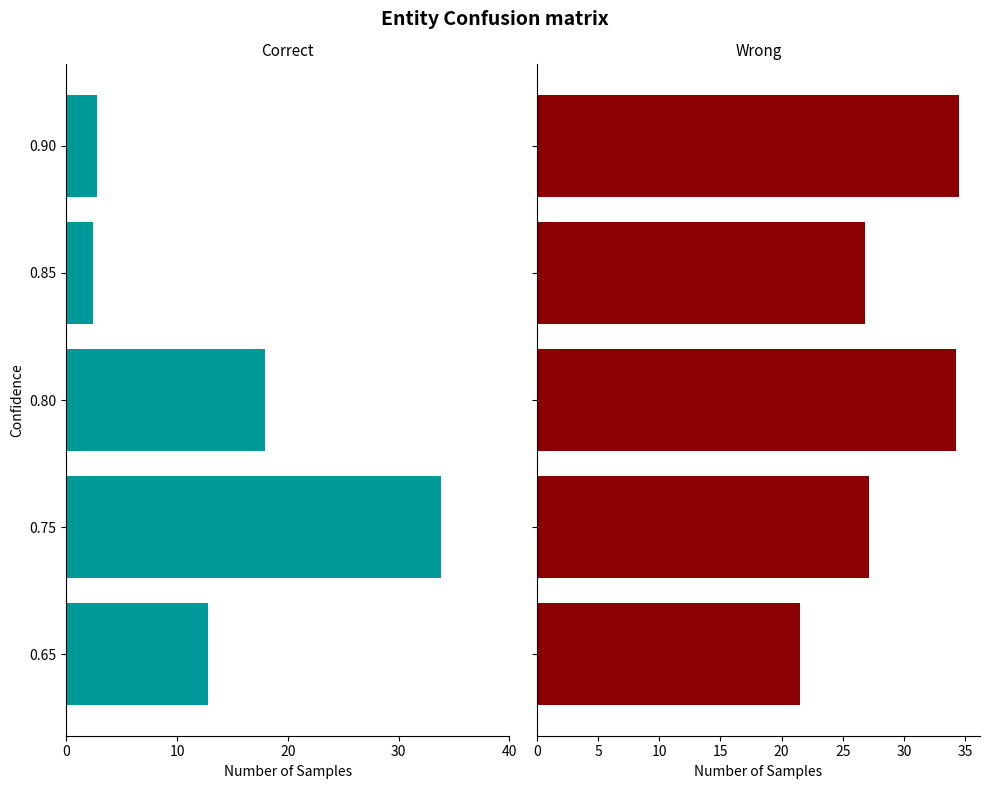

Which has a higher value, 0.80 or 0.85?

0.85